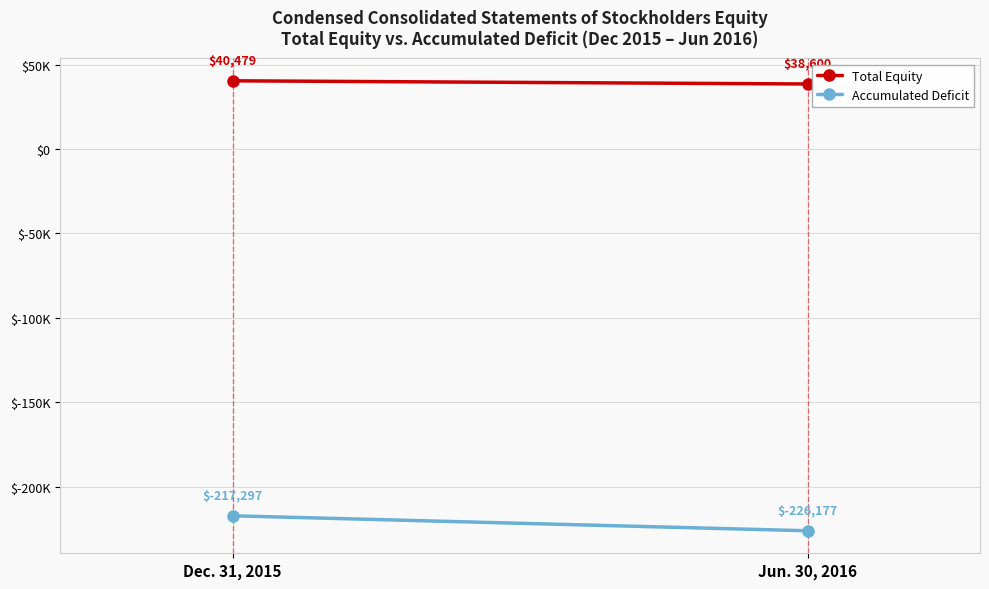

Read the Total Equity value at Jun. 30, 2016, to the nearest 100.

38600